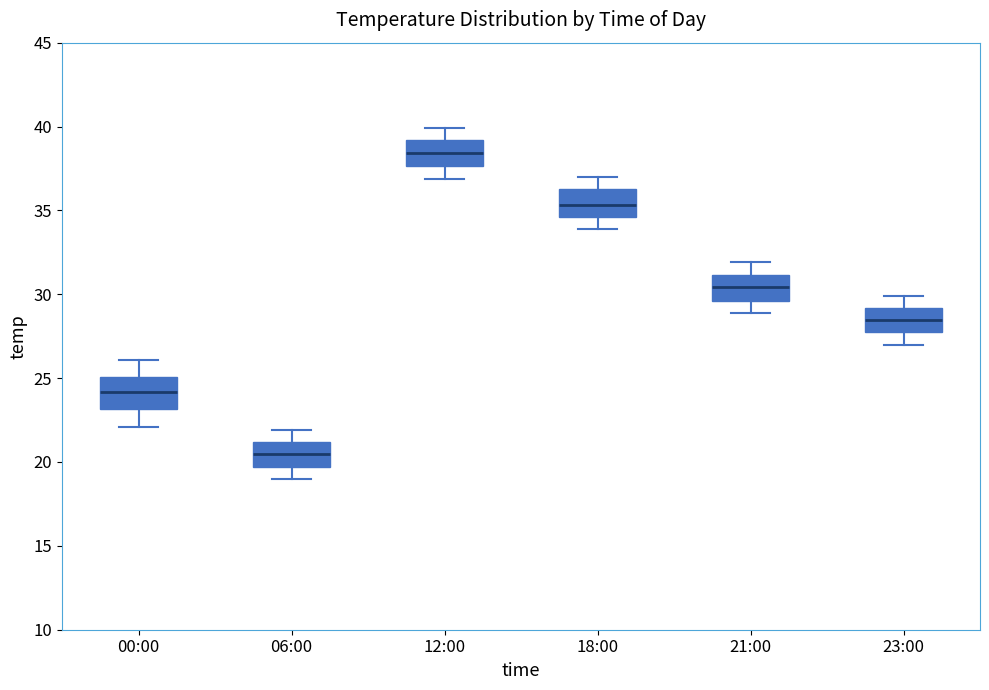

Which box has the lowest median line?

06:00